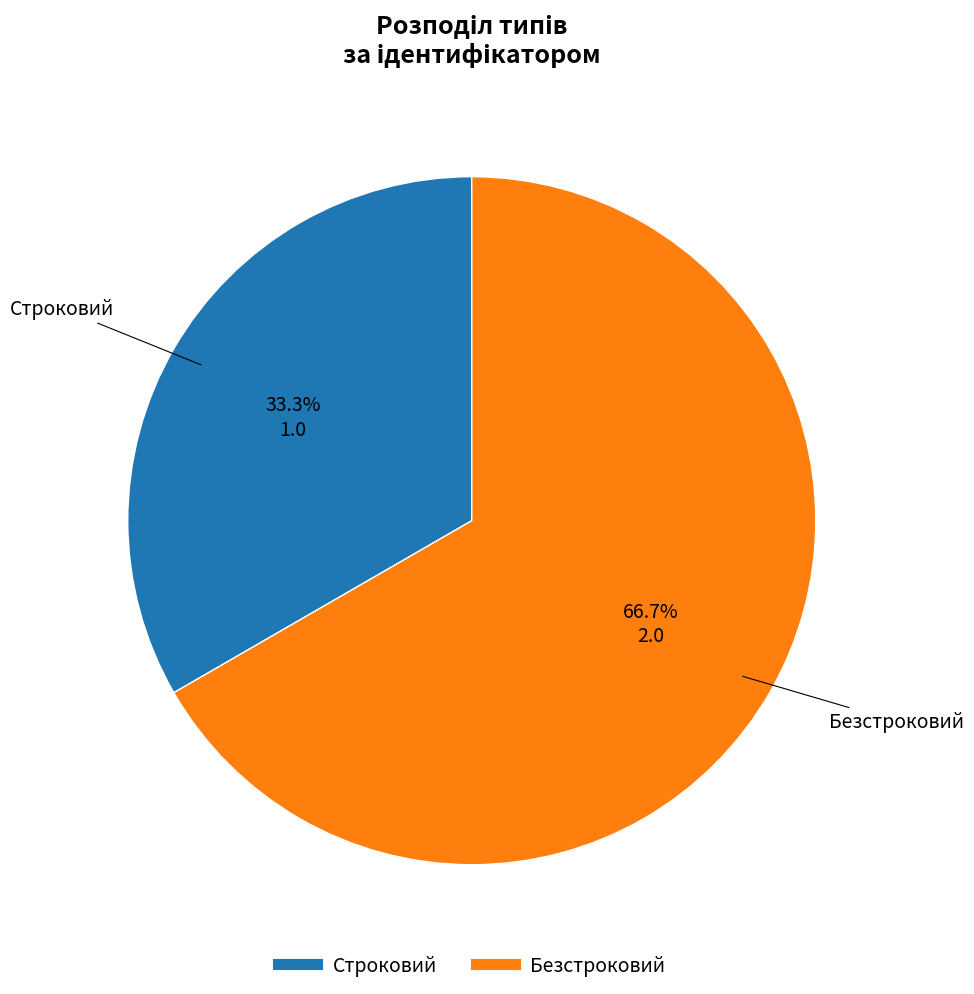

Which has a higher value, Строковий or Безстроковий?

Безстроковий